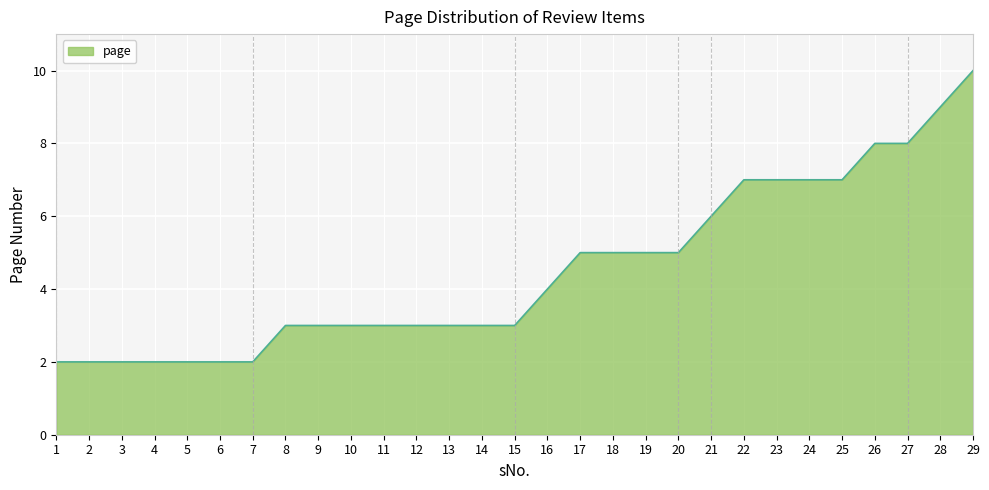

What is the smallest value displayed?

2